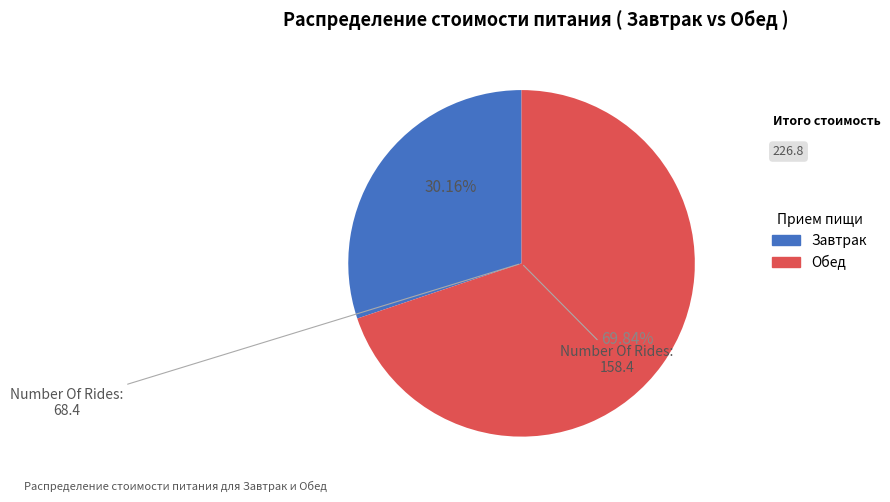

The Завтрак slice represents 30% of the pie. True or false?

True